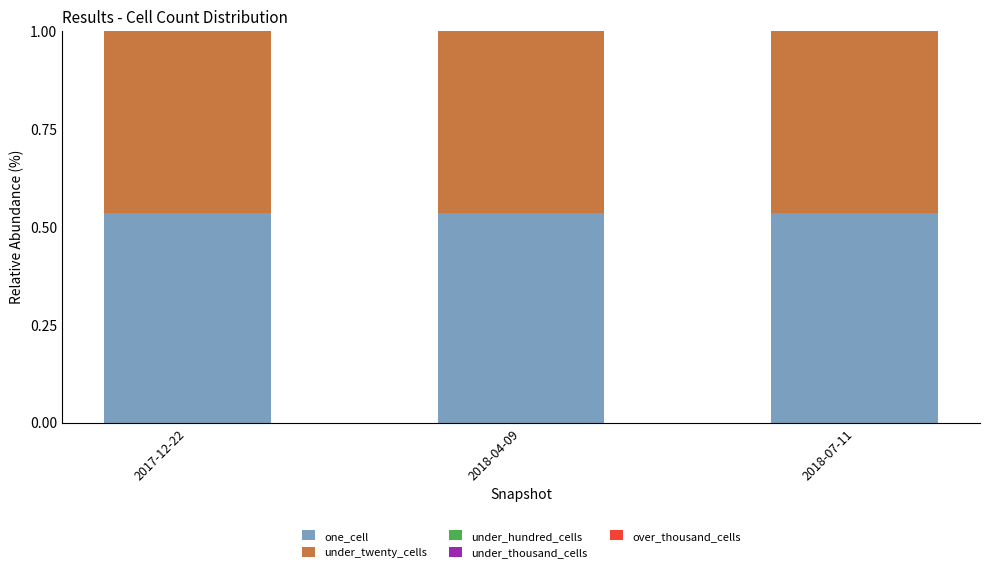

Count the number of categories in the chart.

3